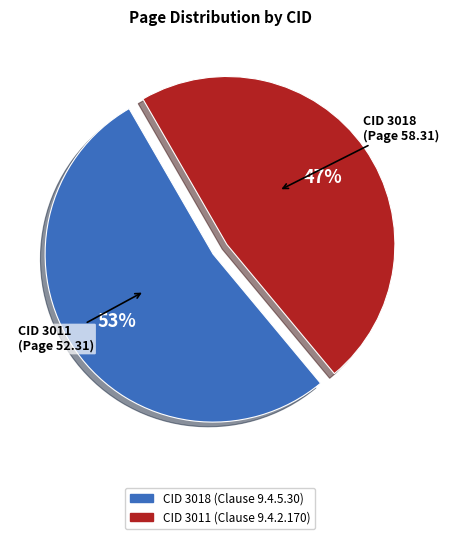

How many slices are in this pie chart?

2